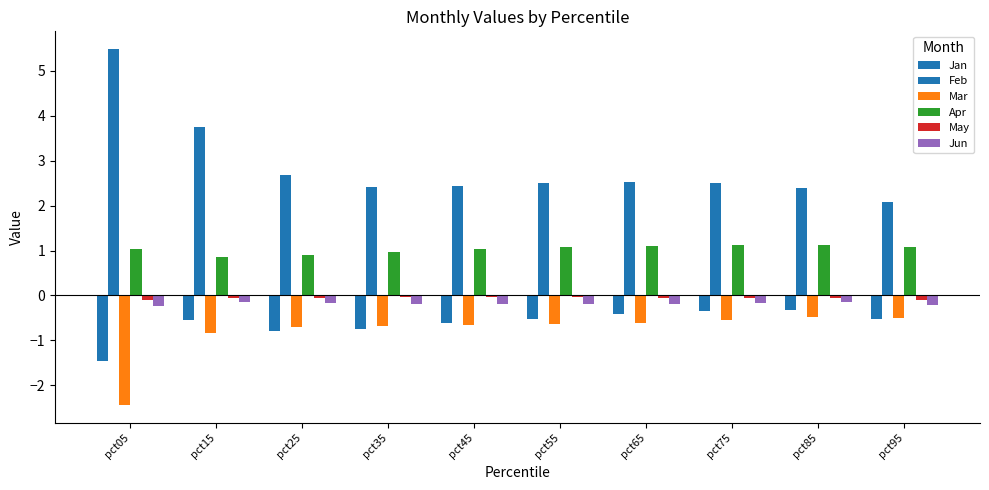

How many series are shown in this chart?

6